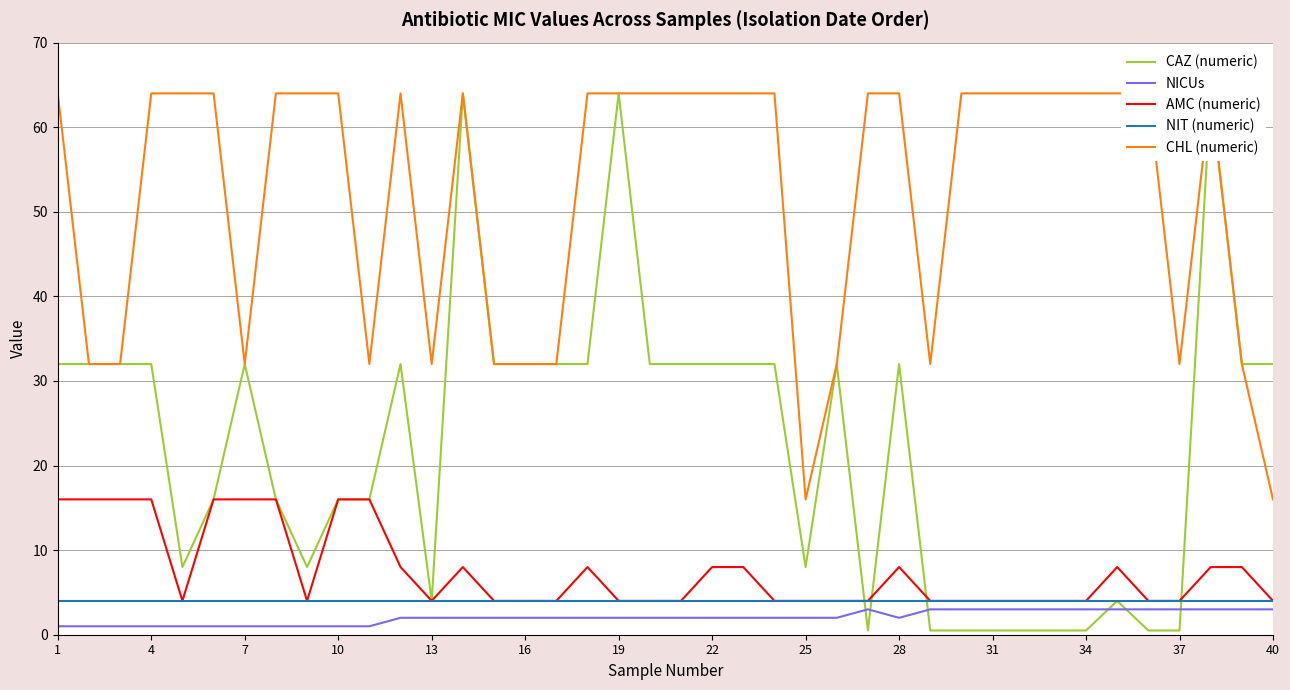

The AMC (numeric) series shows 7 at 34. True or false?

False